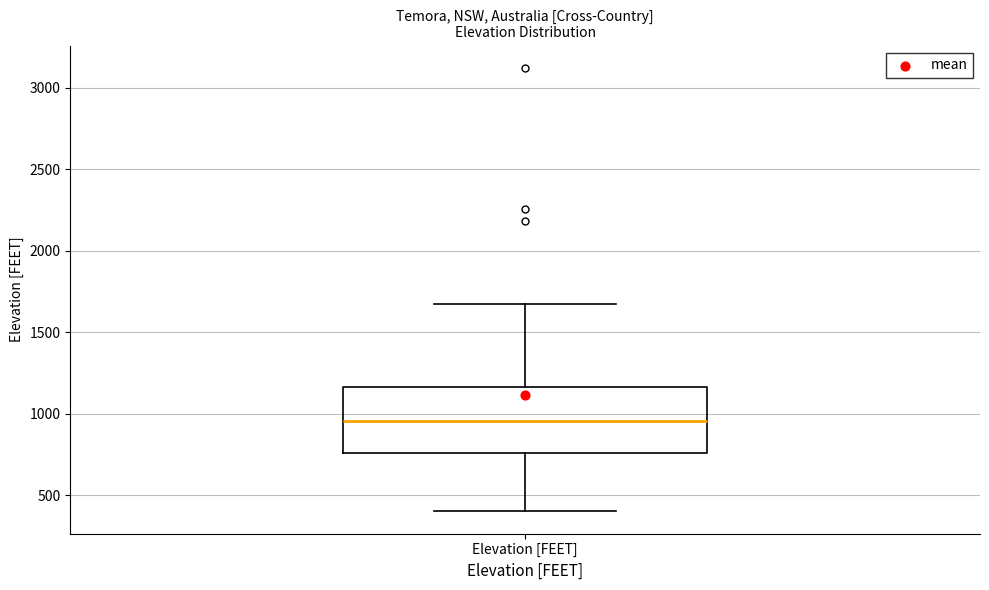

Where does the median line of the box for Elevation [FEET] sit on the y-axis? The values are not printed on the chart, so give them approximately, as read against the axis.

950